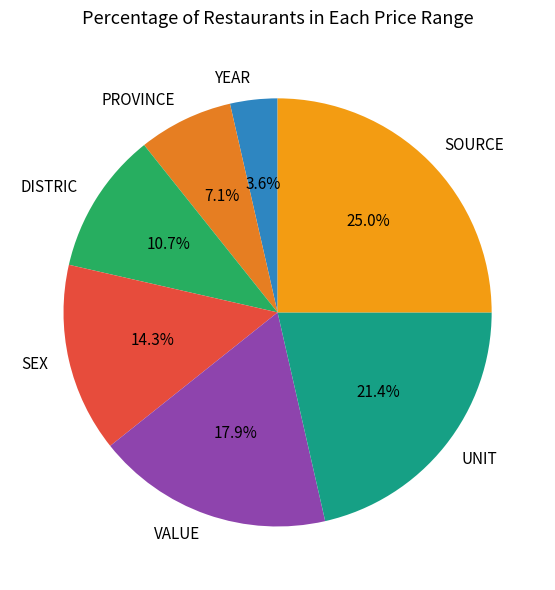

To the nearest percent, what is the difference between the DISTRIC and UNIT slice percentages?

11%